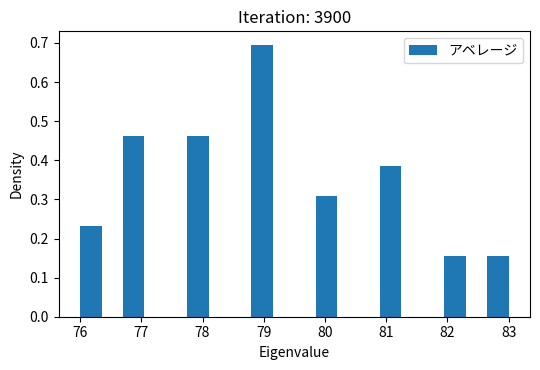

Around what value on the x-axis is the tallest bar? Give the approximate position of its centre, as read against the axis.

79.0